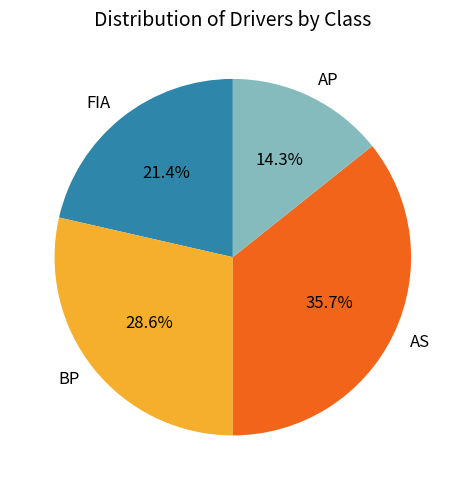

What percentage is the AP slice, to the nearest percent?

14%